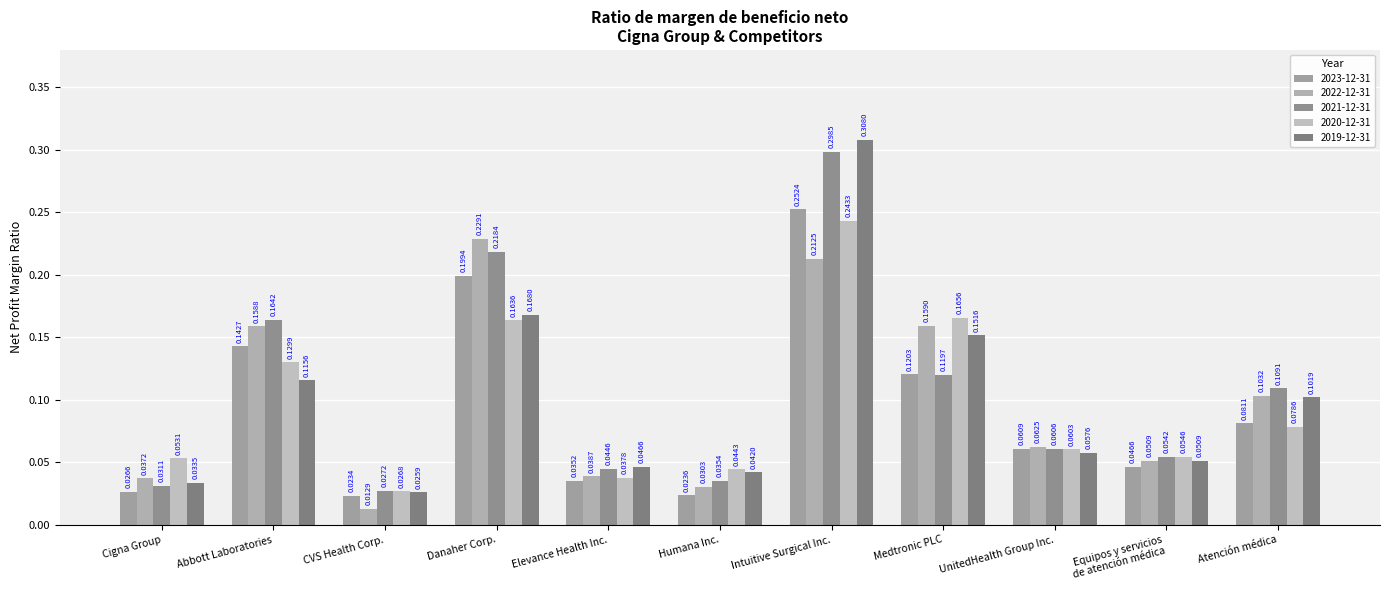

Reading right to left, what are all the values shown in this chart?

2023-12-31: 0.1	0.0	0.1	0.1	0.3	0.0	0.0	0.2	0.0	0.1	0.0
2022-12-31: 0.1	0.1	0.1	0.2	0.2	0.0	0.0	0.2	0.0	0.2	0.0
2021-12-31: 0.1	0.1	0.1	0.1	0.3	0.0	0.0	0.2	0.0	0.2	0.0
2020-12-31: 0.1	0.1	0.1	0.2	0.2	0.0	0.0	0.2	0.0	0.1	0.1
2019-12-31: 0.1	0.1	0.1	0.2	0.3	0.0	0.0	0.2	0.0	0.1	0.0